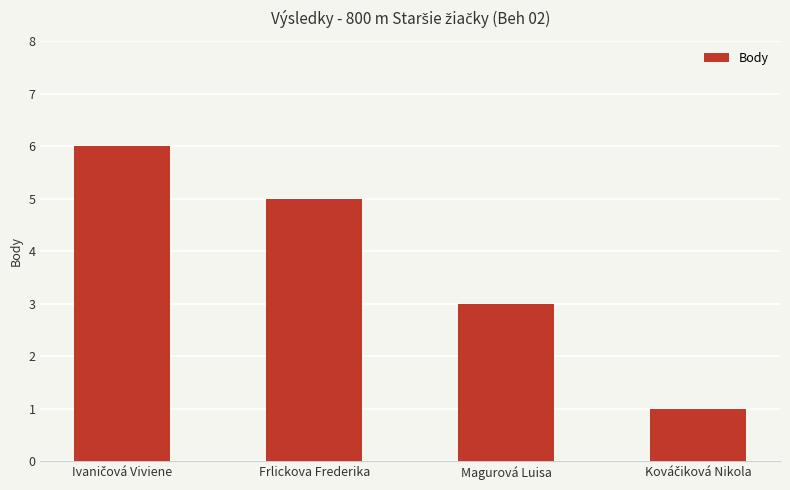

Approximately how many times larger is the value at Magurová Luisa compared to Frlickova Frederika?

0.6